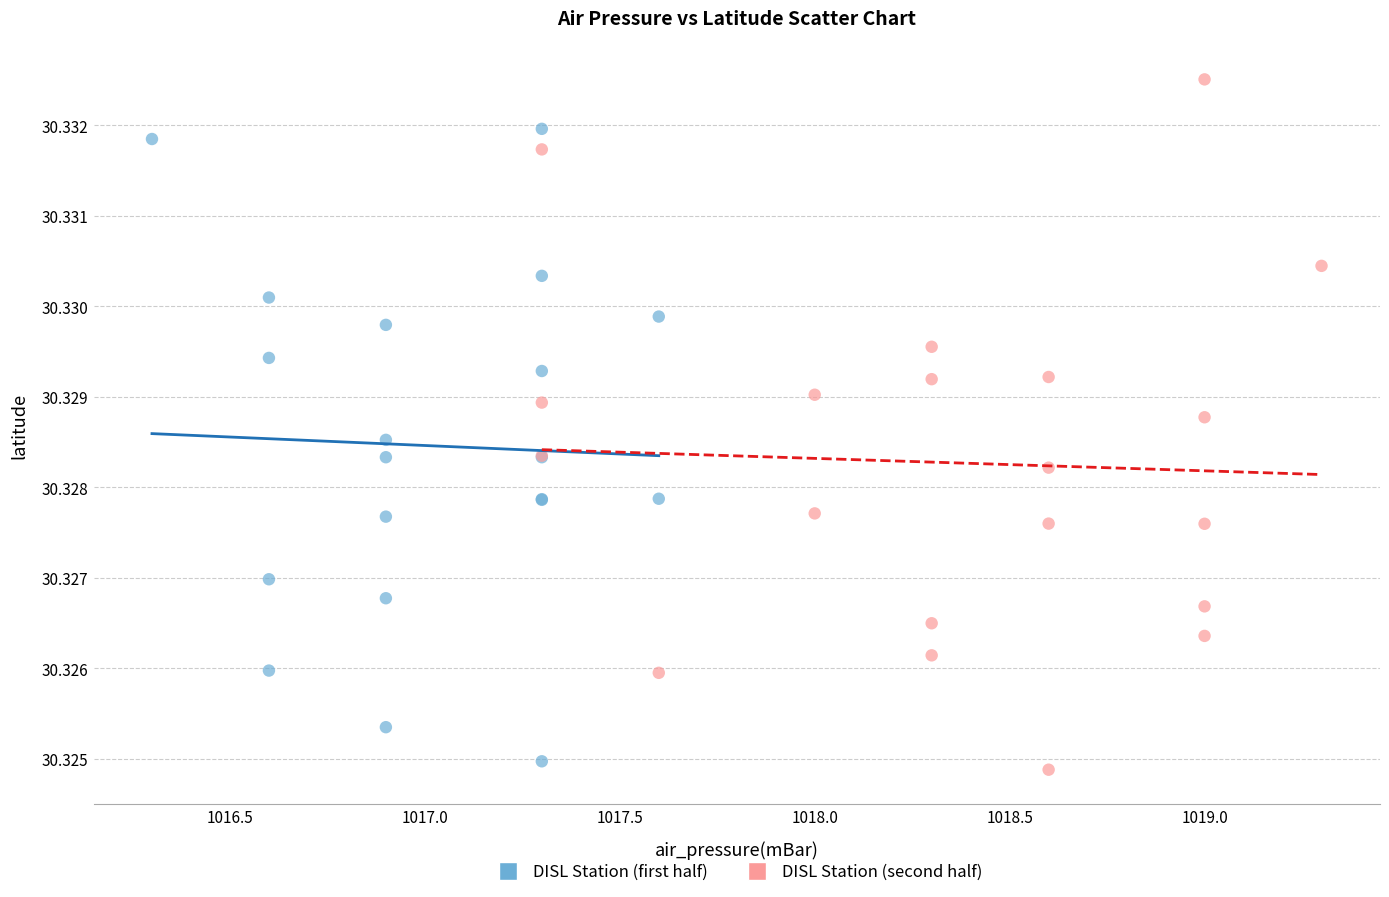

Which series has the widest spread of Y values?

DISL Station (second half)